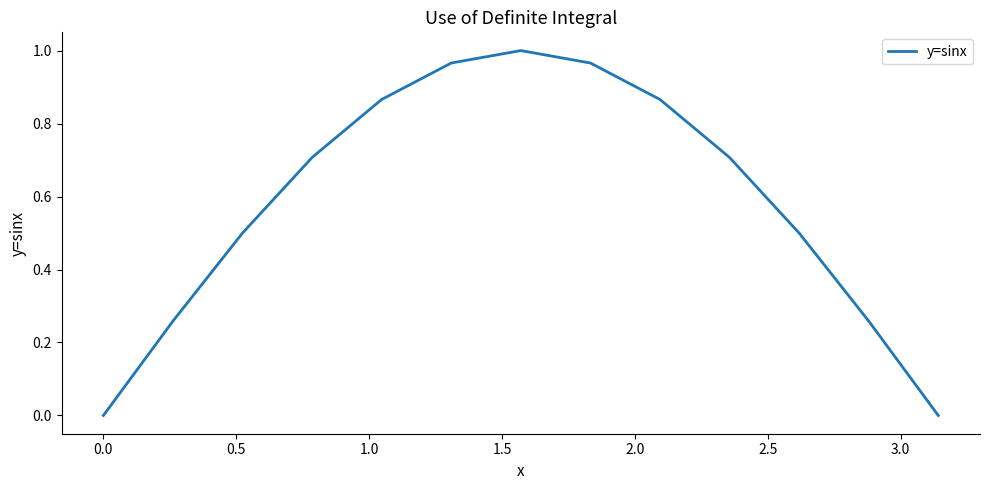

How many lines are shown in the chart?

1